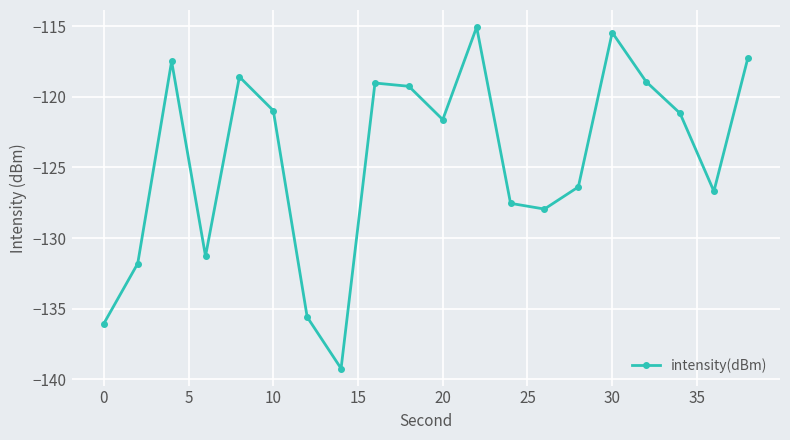

What is the greatest value displayed?

-115.1